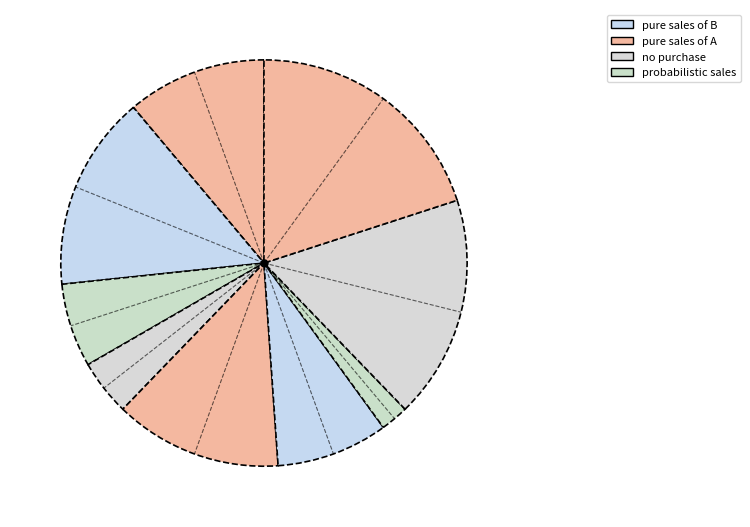

Is there a majority slice in this chart?

No